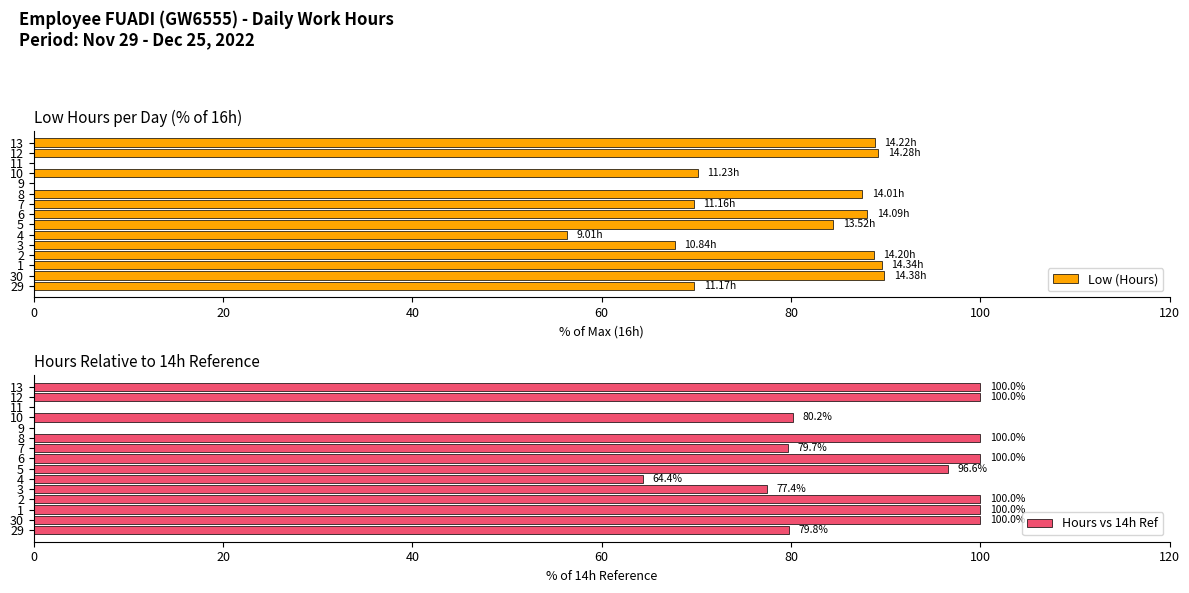

At how many categories does at least one series exceed 24?

13